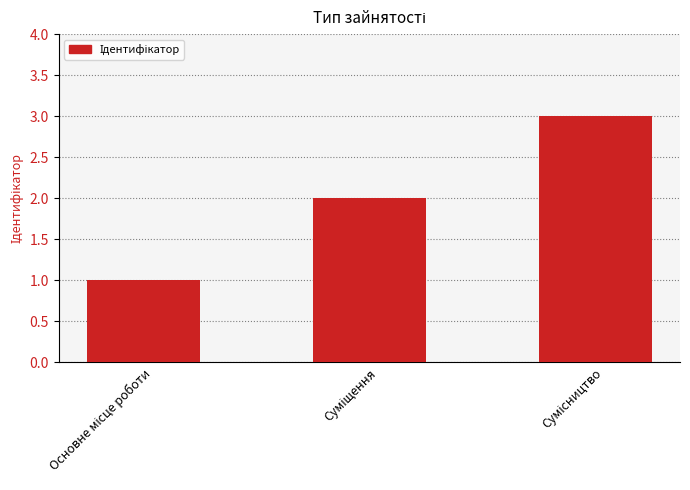

What is the maximum value shown in the chart?

3